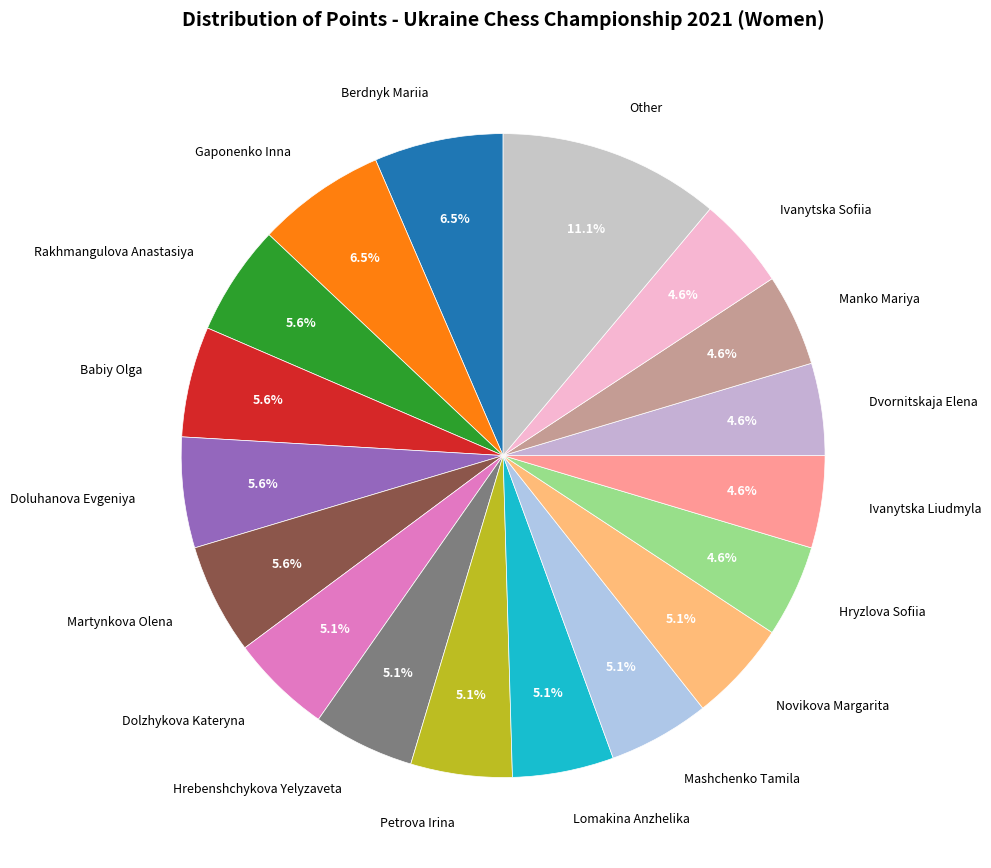

Combined, what portion of the pie is Berdnyk Mariia and Hrebenshchykova Yelyzaveta?

11.6%